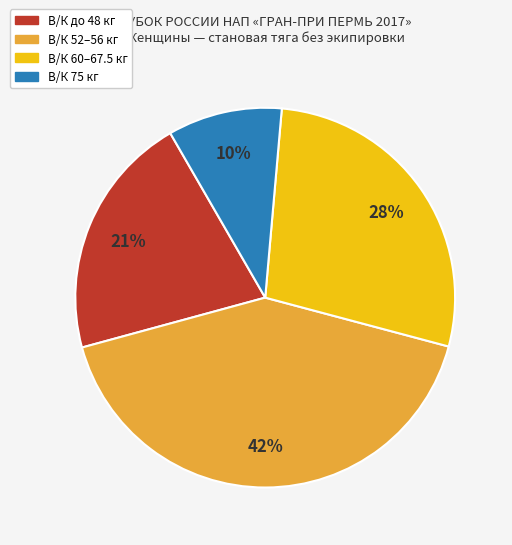

Is there a majority slice in this chart?

No